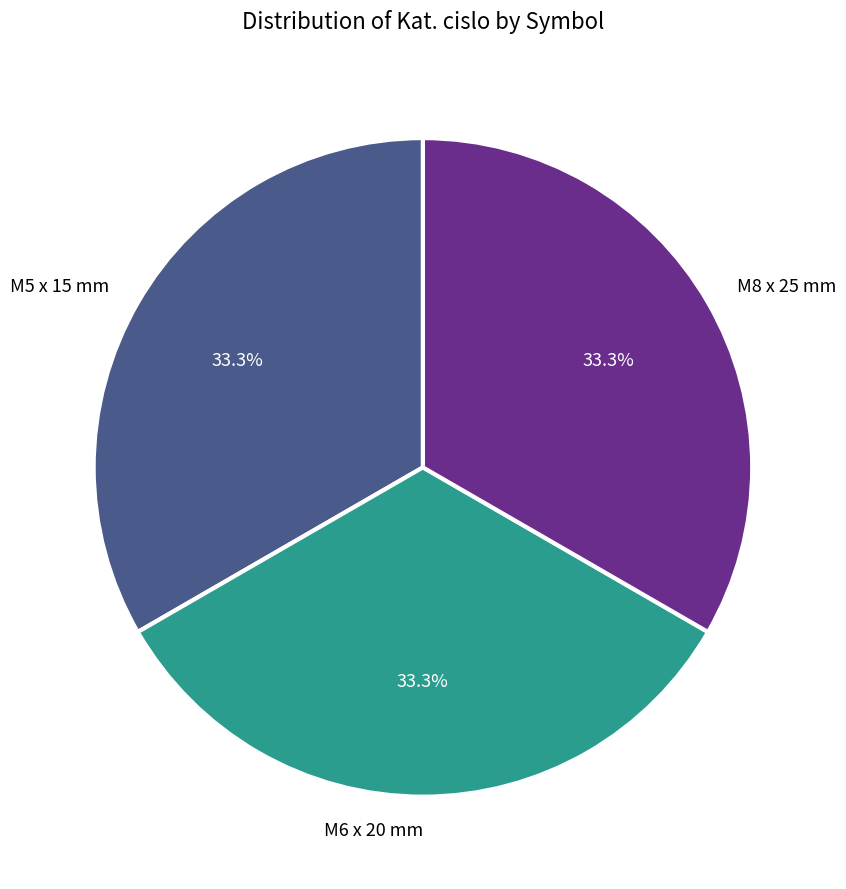

To the nearest percent, what percentage of the pie is M6 x 20 mm?

33%